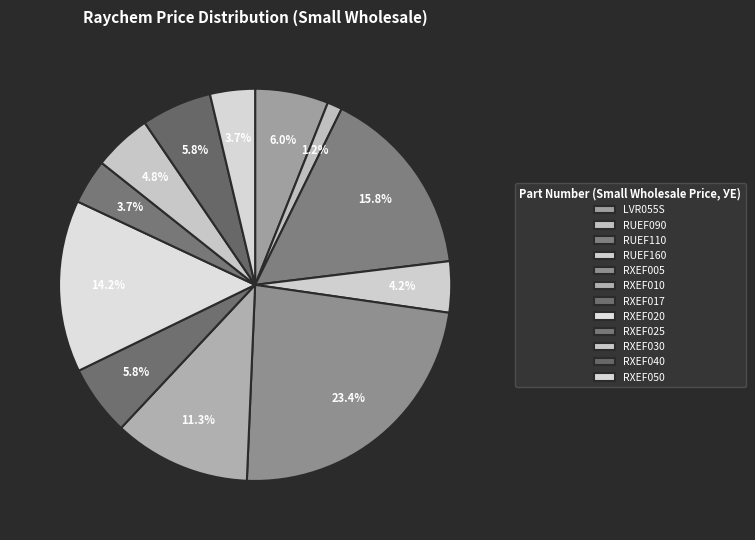

What percentage is NOT represented by RUEF110?

84.2%